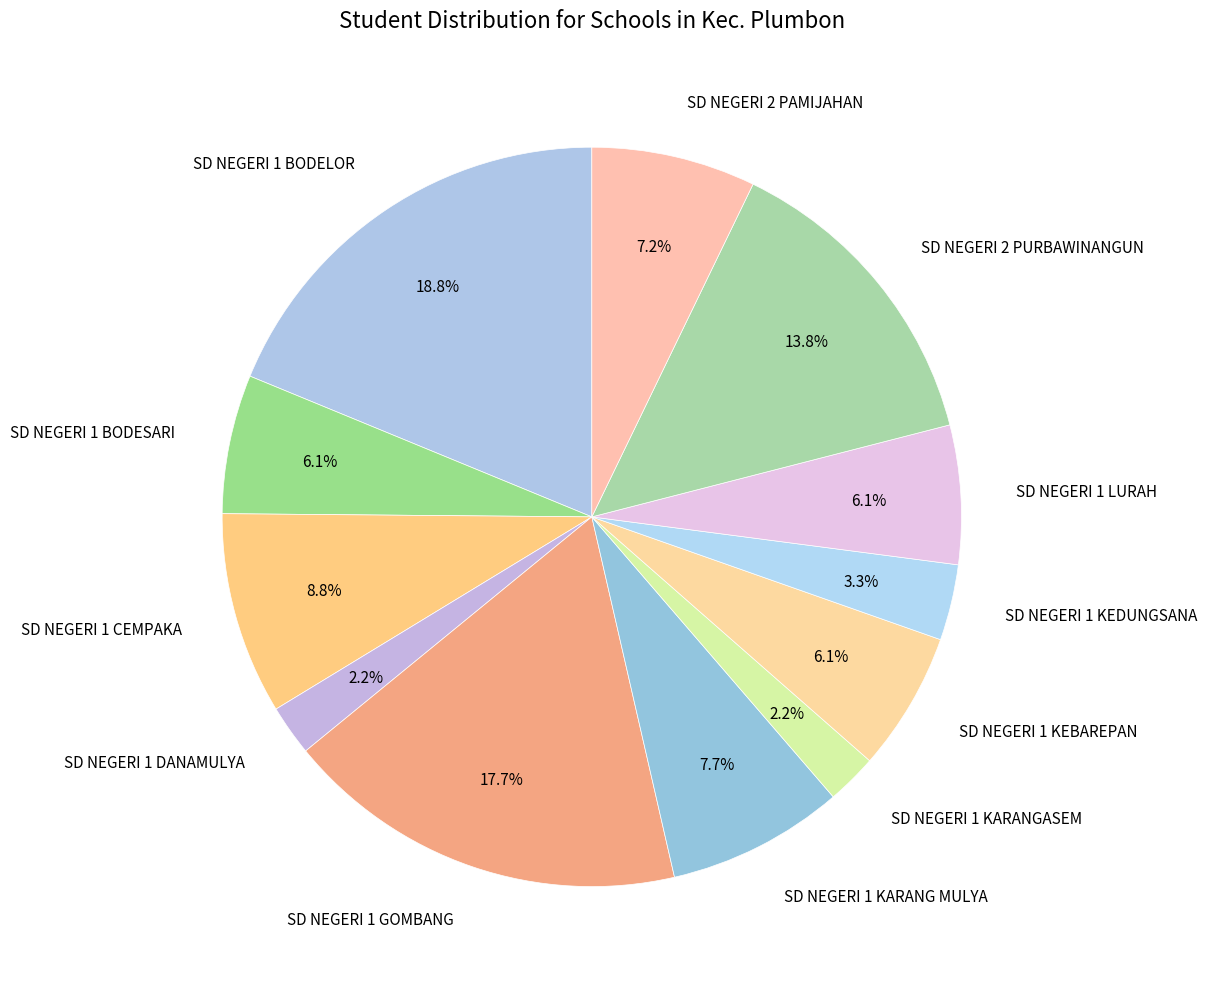

Count the number of slices in the pie.

12